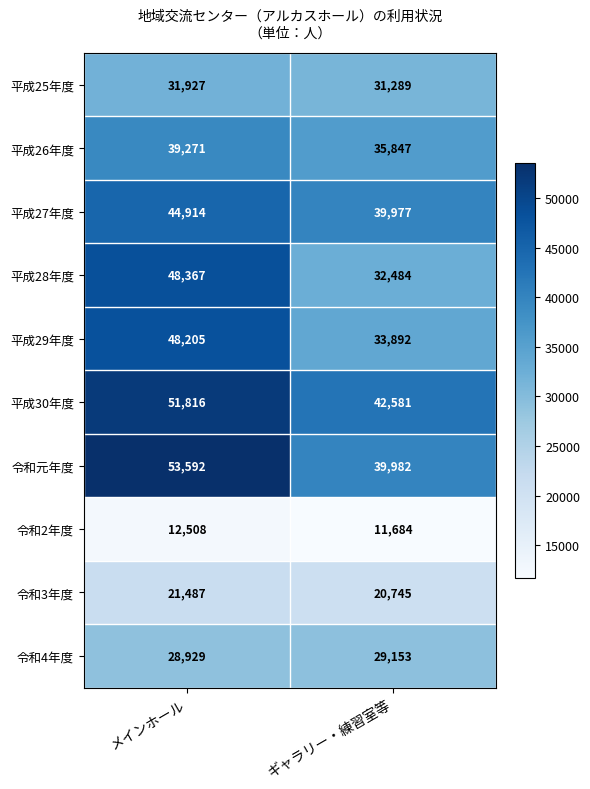

Reading left to right, what are all the values shown in this chart?

平成25年度: メインホール=31927	ギャラリー・練習室等=31289
平成26年度: メインホール=39271	ギャラリー・練習室等=35847
平成27年度: メインホール=44914	ギャラリー・練習室等=39977
平成28年度: メインホール=48367	ギャラリー・練習室等=32484
平成29年度: メインホール=48205	ギャラリー・練習室等=33892
平成30年度: メインホール=51816	ギャラリー・練習室等=42581
令和元年度: メインホール=53592	ギャラリー・練習室等=39982
令和2年度: メインホール=12508	ギャラリー・練習室等=11684
令和3年度: メインホール=21487	ギャラリー・練習室等=20745
令和4年度: メインホール=28929	ギャラリー・練習室等=29153